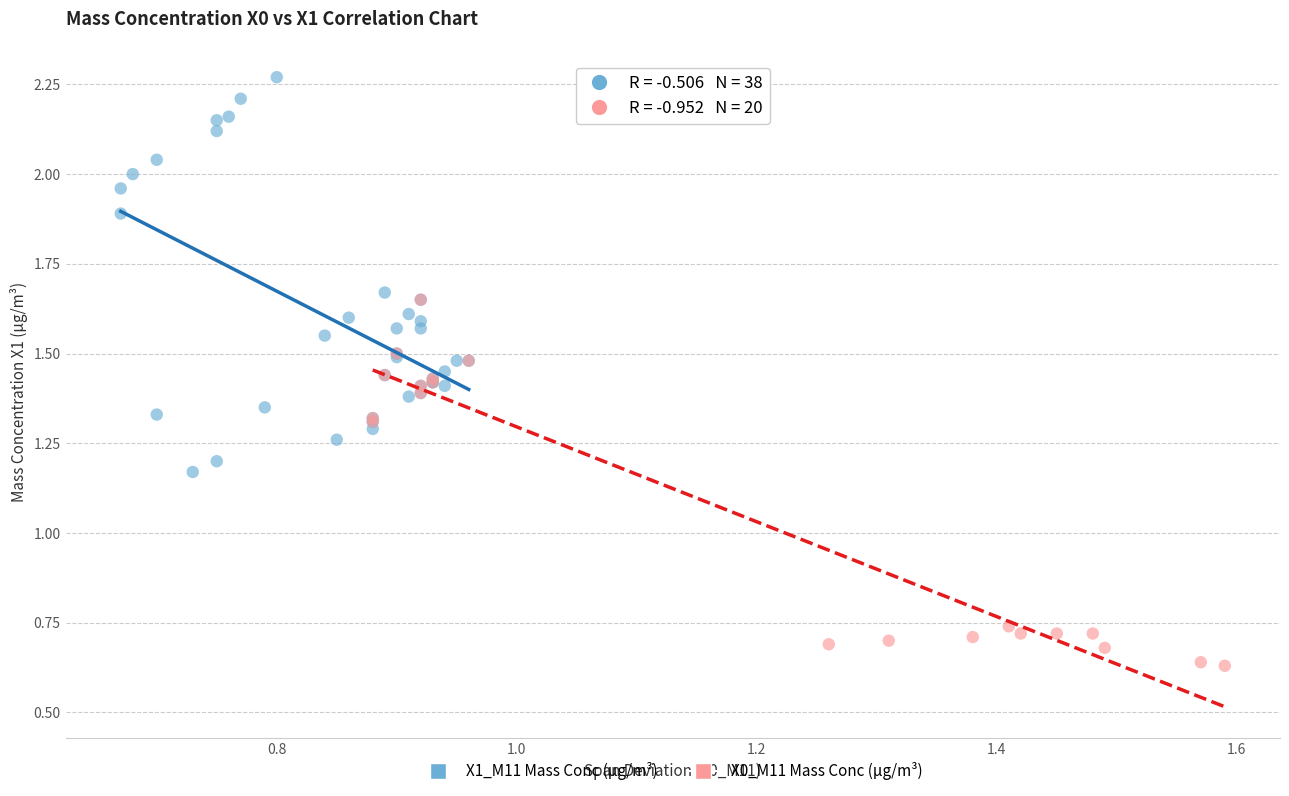

Which series reaches the minimum Y coordinate?

X0_M11 Mass Conc (μg/m³)